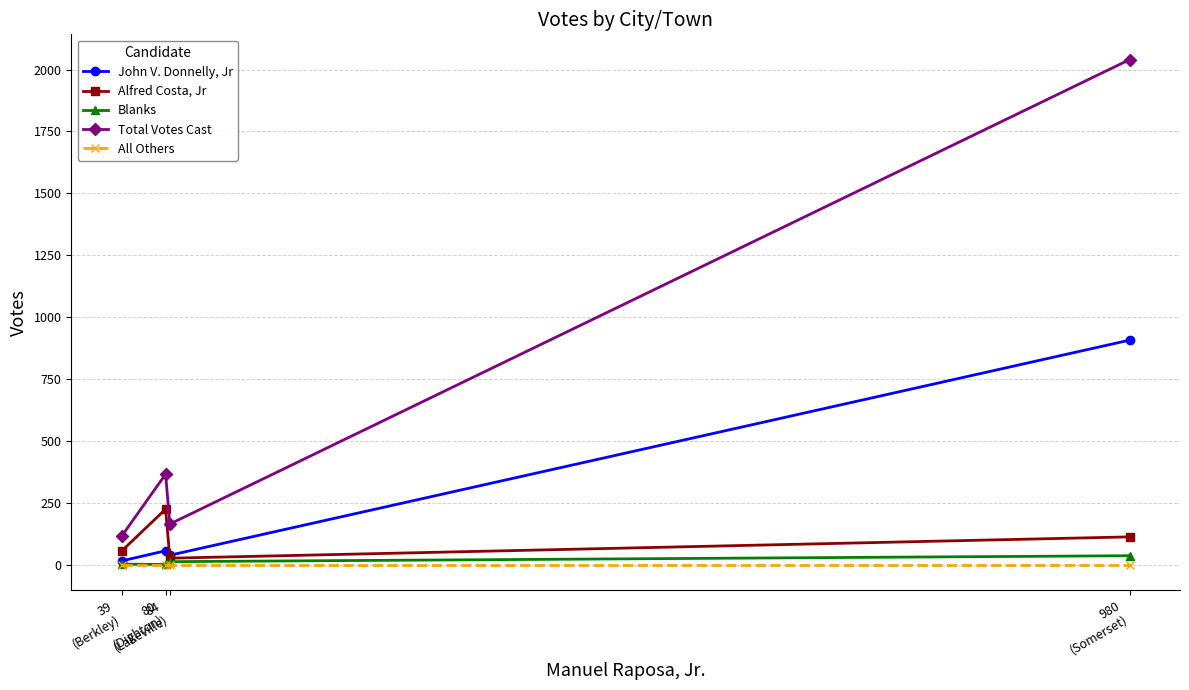

The John V. Donnelly, Jr series shows 594 at 980
(Somerset). True or false?

False